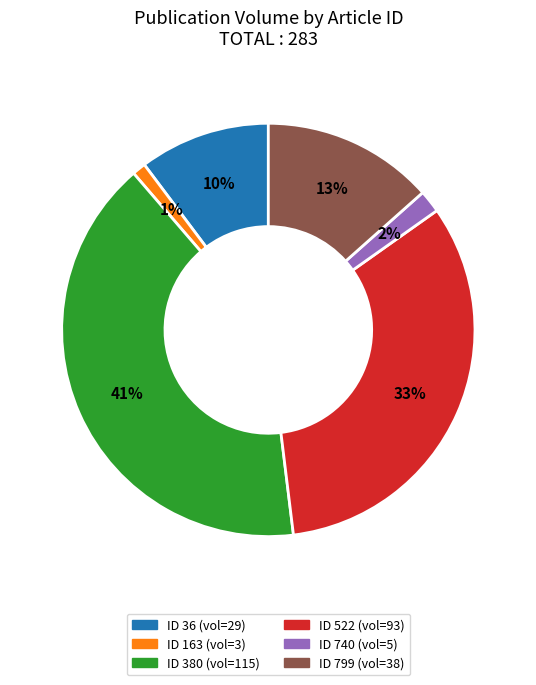

To the nearest percent, what is the average slice percentage?

17%